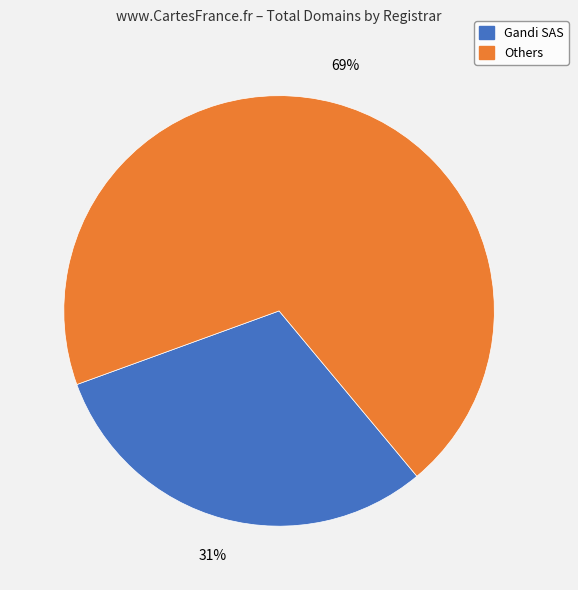

To the nearest percent, what is the average slice percentage?

50%